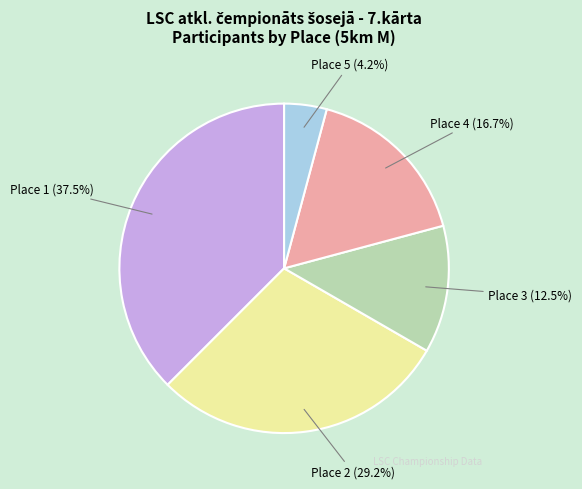

How many slices are in this pie chart?

5